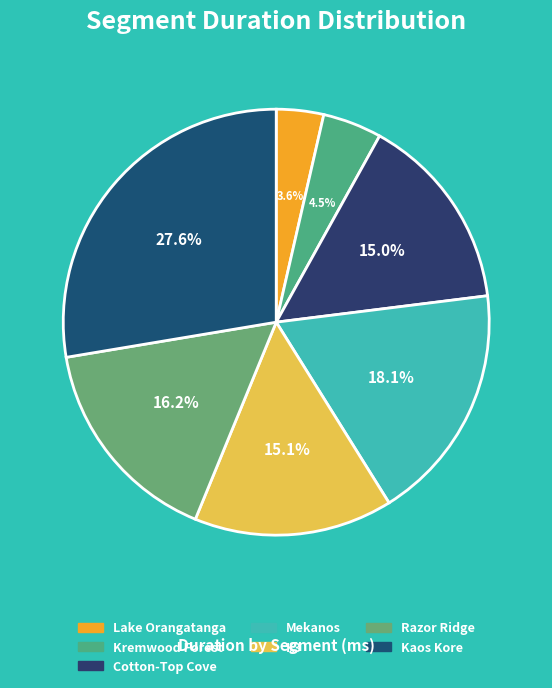

To the nearest percent, what is the average slice percentage?

14%